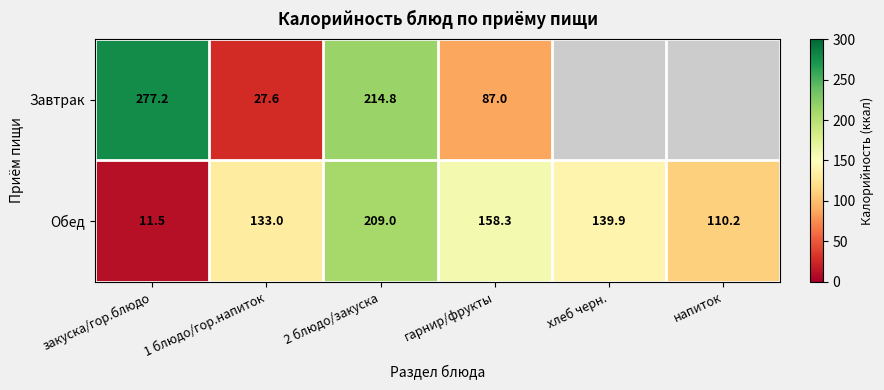

How many data points in Обед are above 139?

3